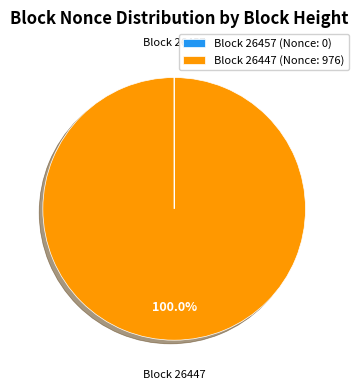

What is the largest slice in the pie chart?

Block 26447 (Nonce: 976)